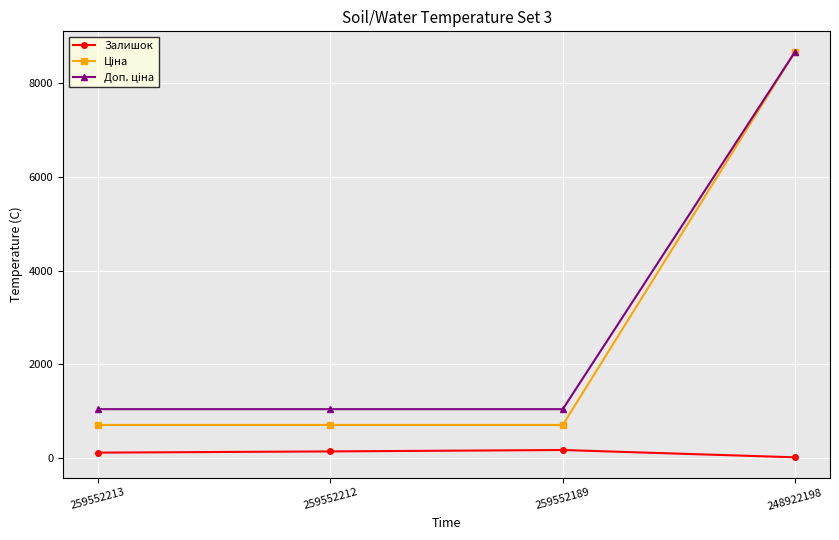

Which label corresponds to the smallest value in the chart?

248922198